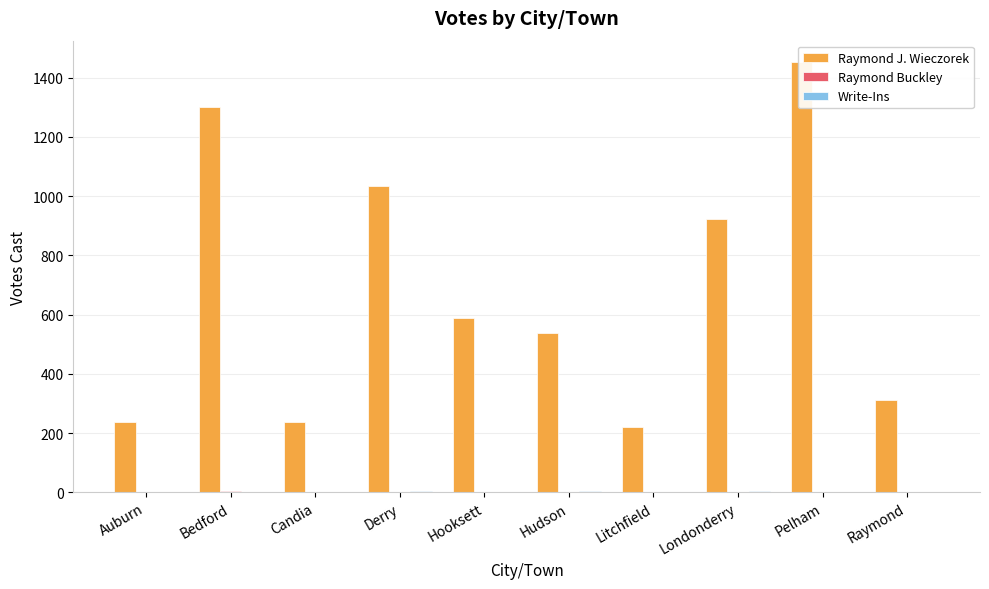

Which category has the highest value across all series?

Pelham